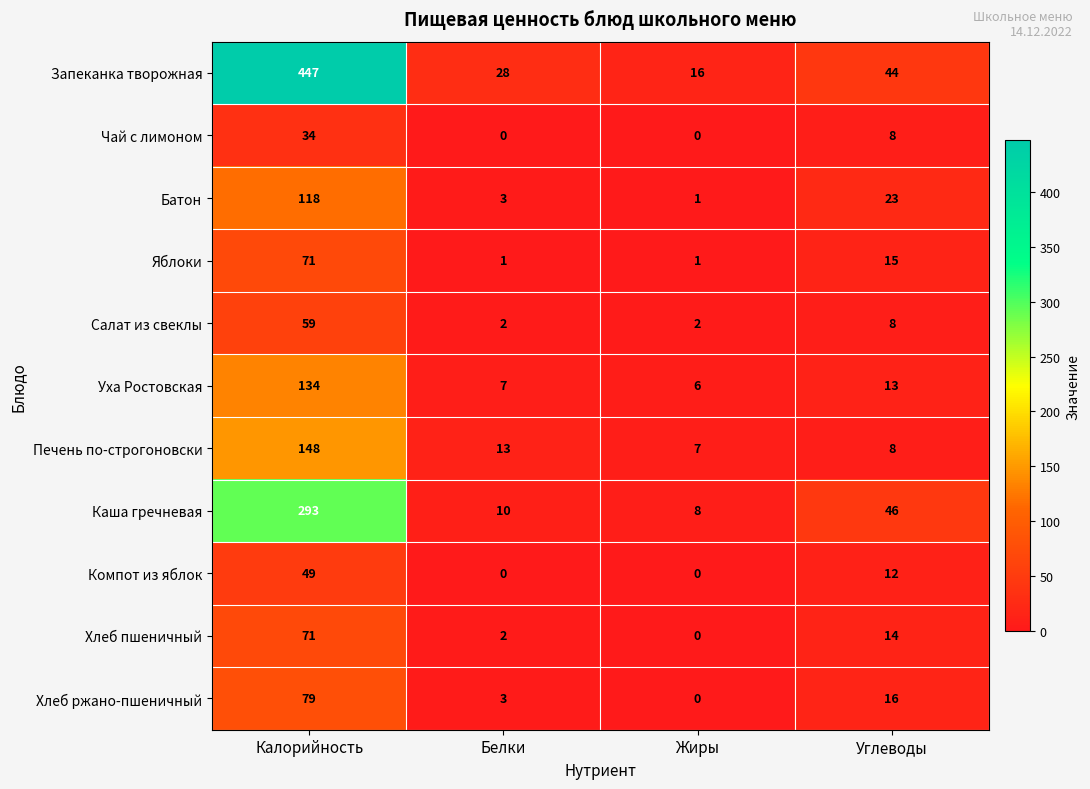

What is the total value across all series at Белки?

69